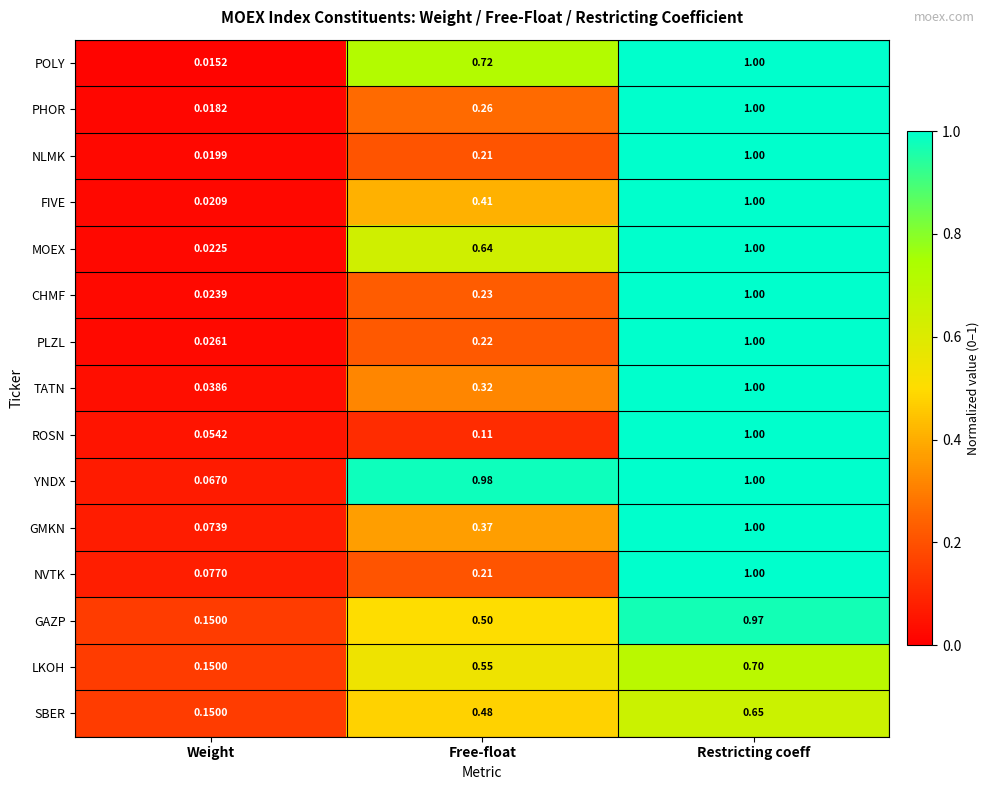

Where is GAZP nearest to the value 0?

Weight